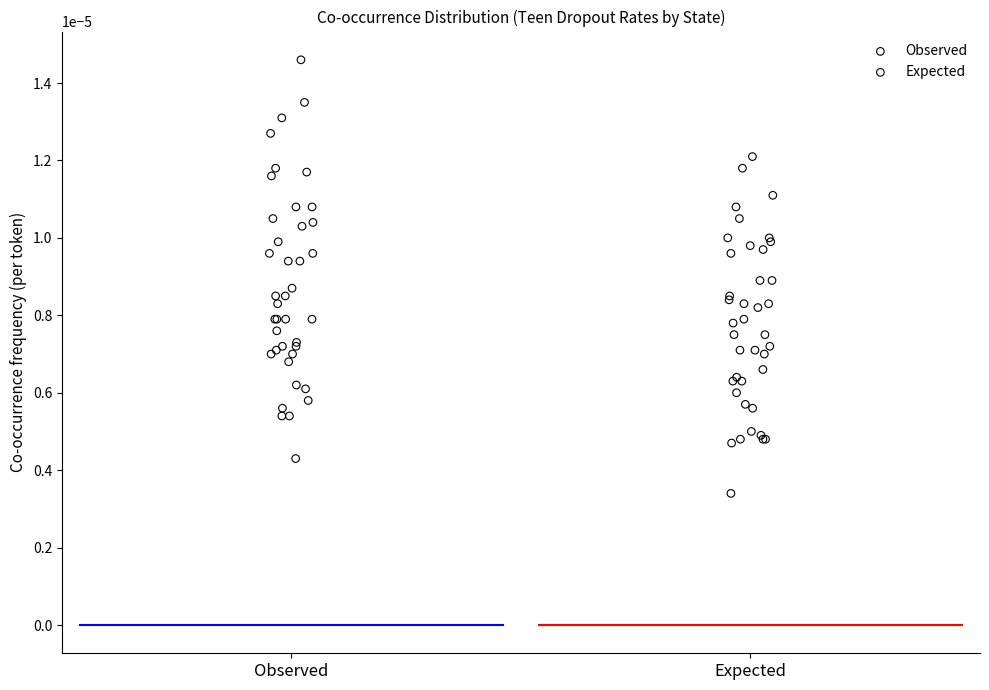

What are all the series names shown in the legend?

Observed, Expected